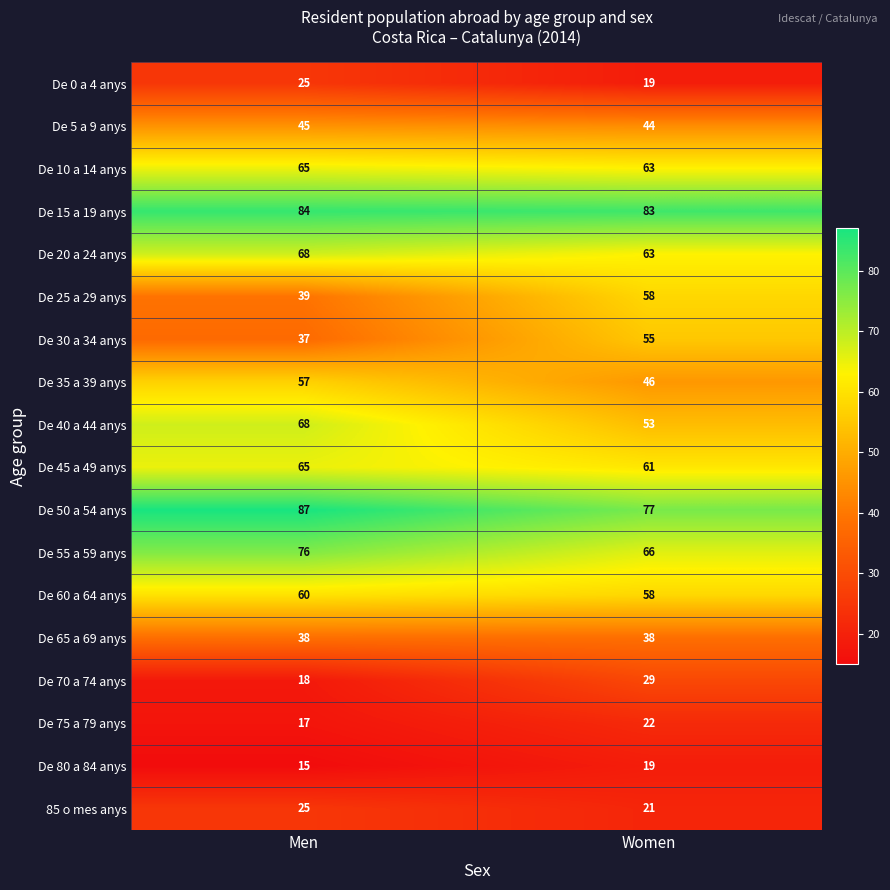

The value of De 60 a 64 anys at Men is 12. True or false?

False